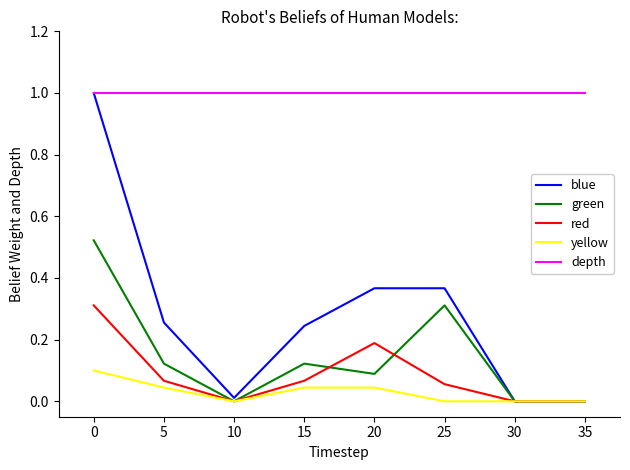

What is the minimum value for depth?

1.0